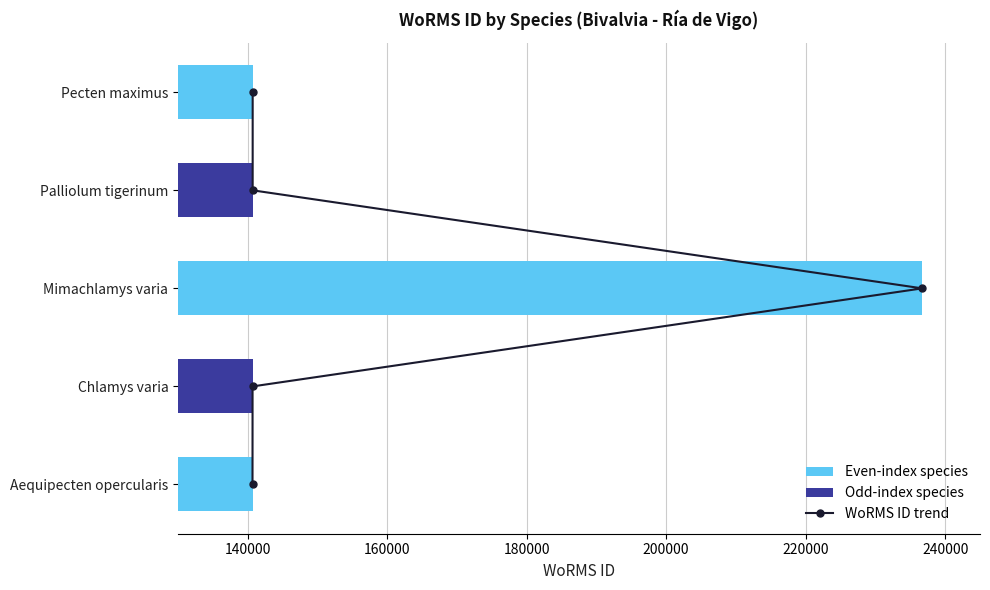

Does the chart contain any negative values?

No